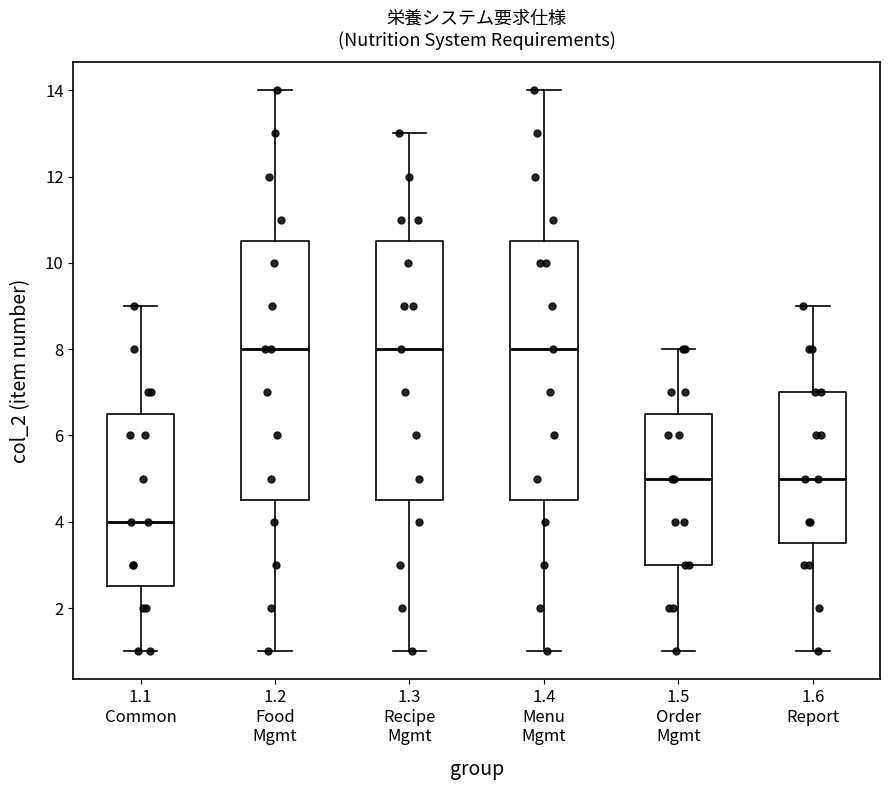

Where does the lower whisker of the box for 1.6 Report end on the y-axis? The values are not printed on the chart, so give them approximately, as read against the axis.

1.0